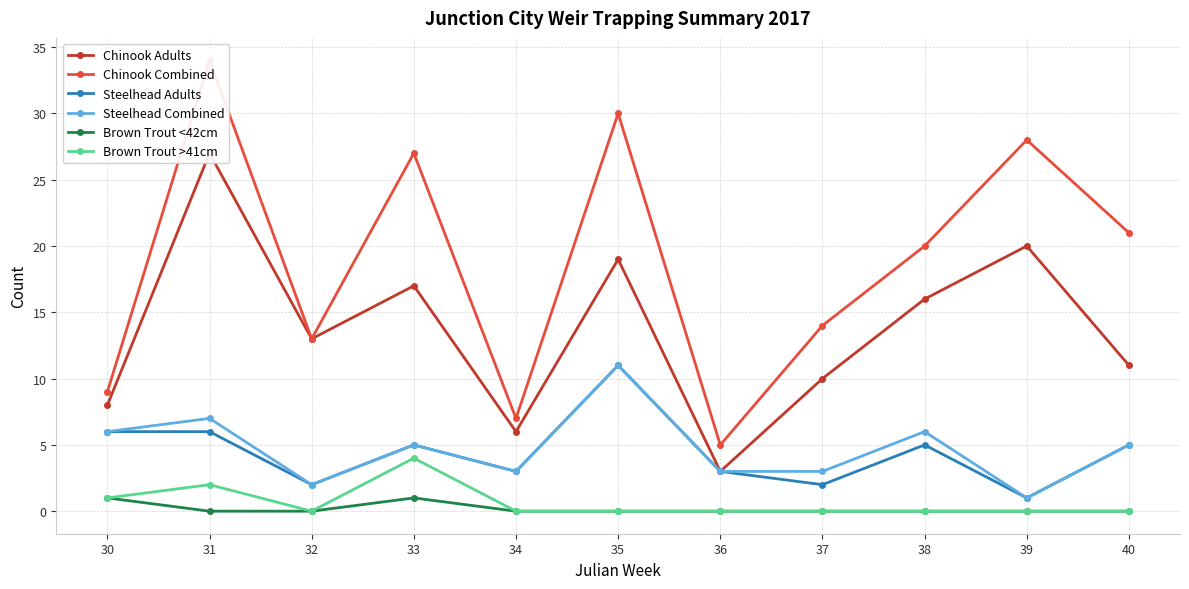

Rank the series by their maximum value, from lowest to highest.

Brown Trout <42cm, Brown Trout >41cm, Steelhead Adults, Steelhead Combined, Chinook Adults, Chinook Combined